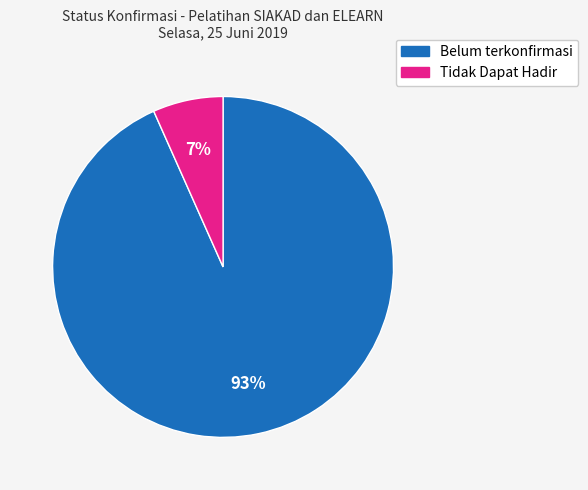

Combined, do Belum terkonfirmasi and Tidak Dapat Hadir account for over 50%?

Yes